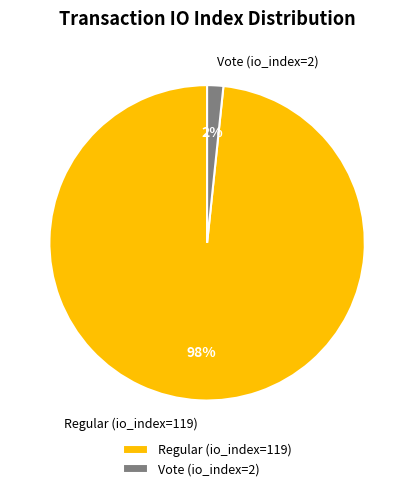

Rank the categories by value from lowest to highest.

Vote (io_index=2), Regular (io_index=119)